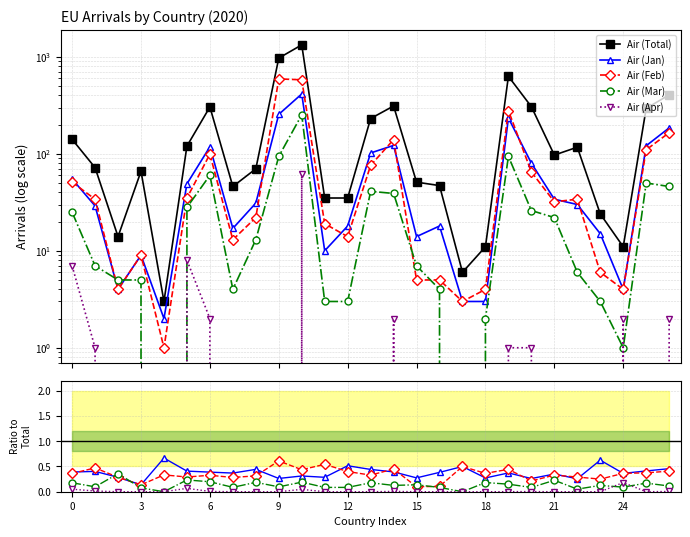

True or false: Air (Total) and Air (Mar) cross at least once.

False